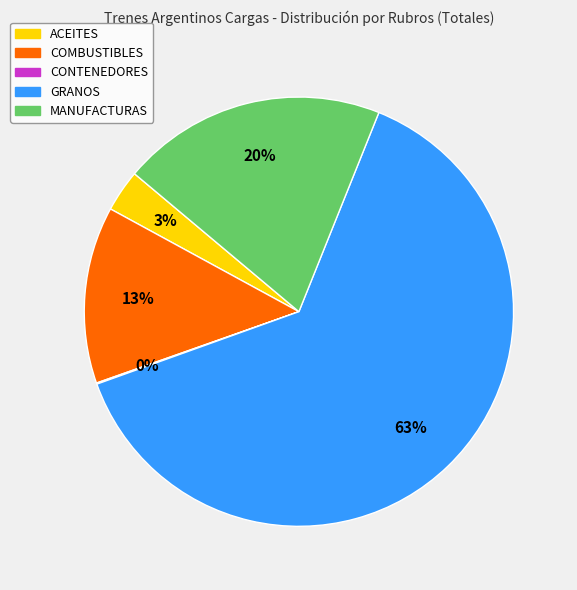

Does any single category account for the majority?

Yes